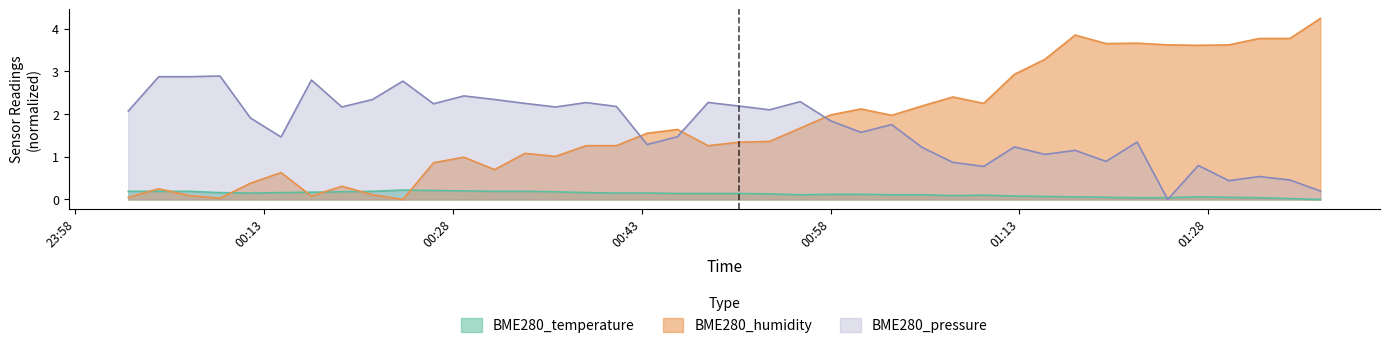

What value does the BME280_pressure series have at 2021/07/02 00:55:35?

2.3